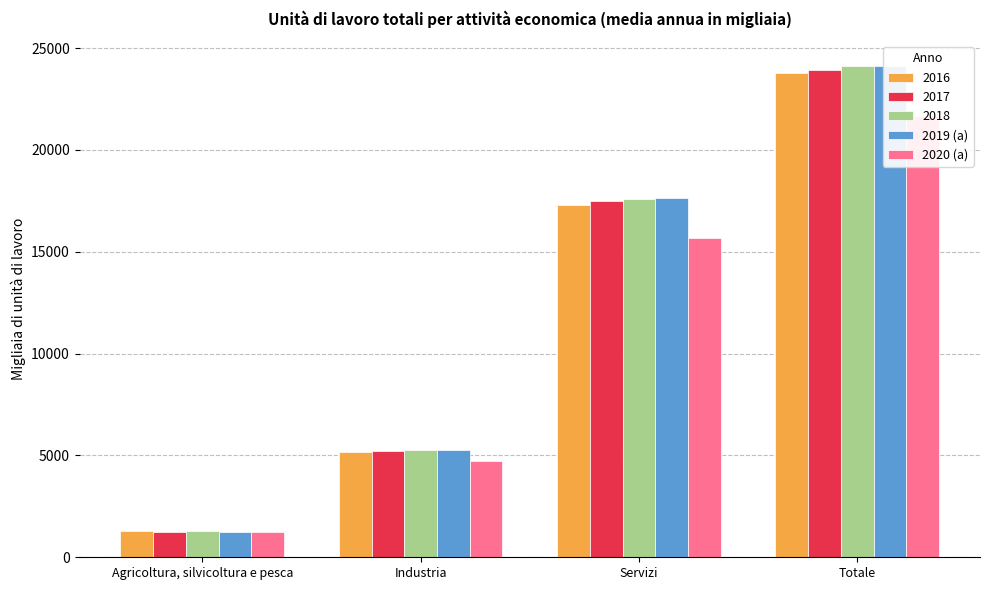

What is the average value of the 2020 (a) series?

10824.8